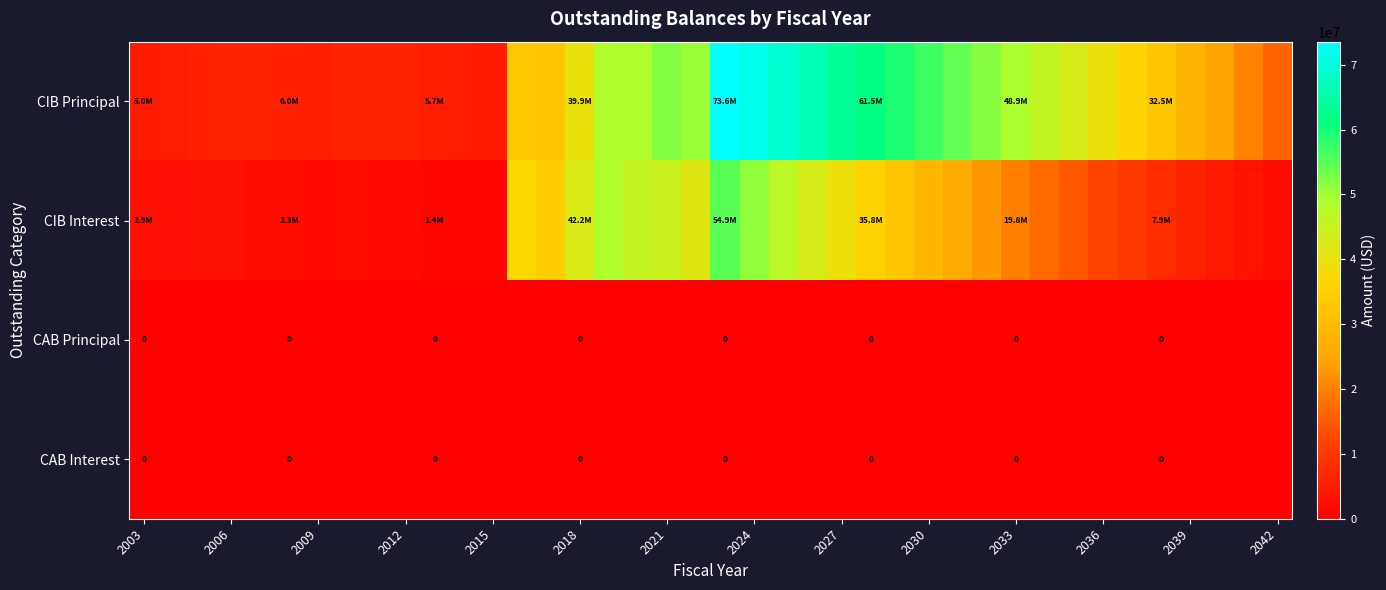

Which series has the largest total across all categories?

CIB Principal